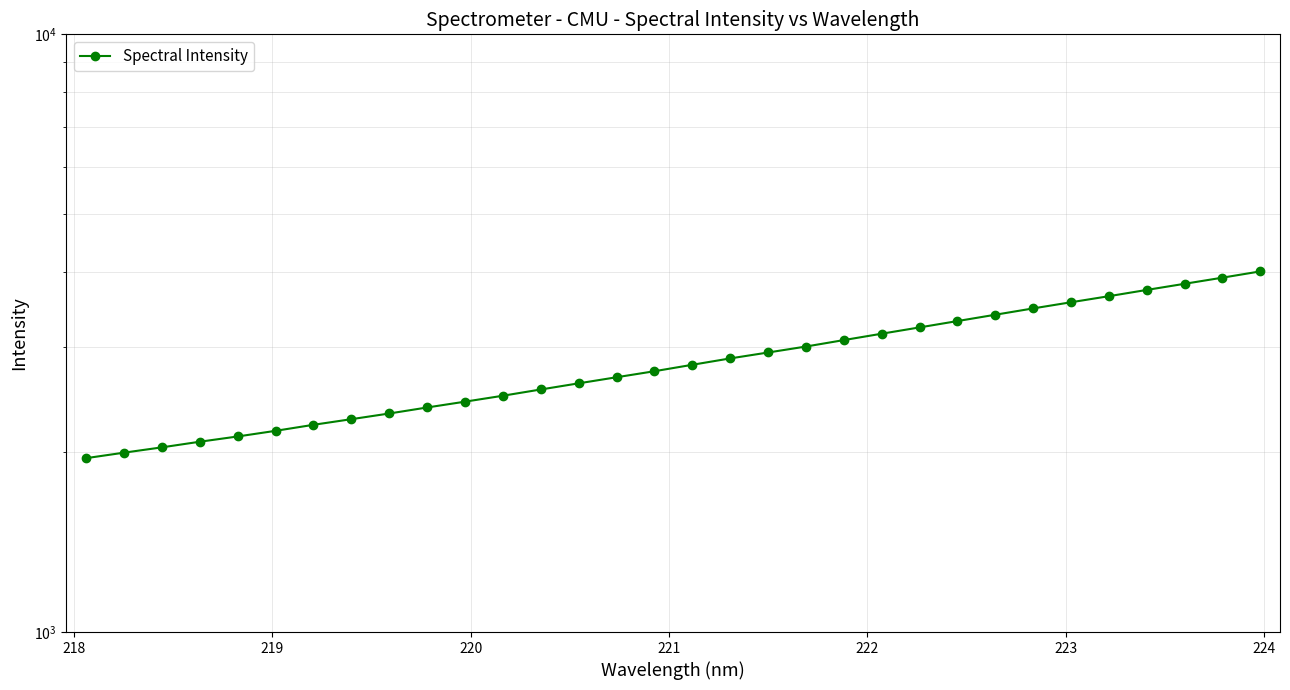

How many lines are shown in the chart?

1